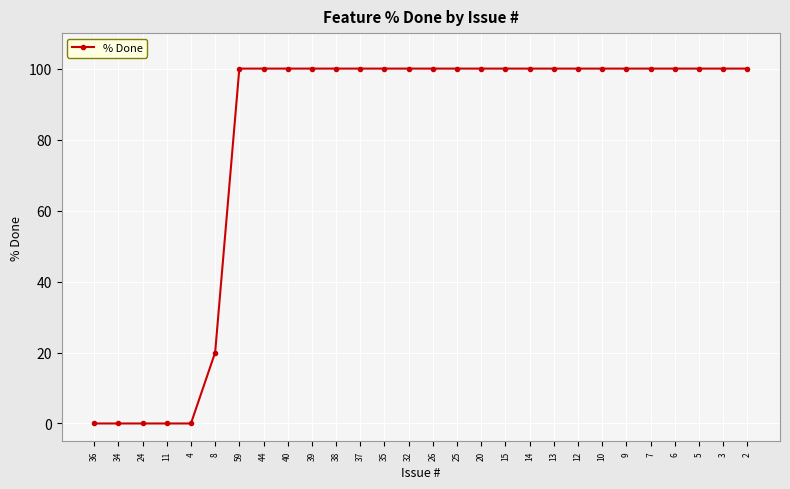

The value at 8 is 20. True or false?

True